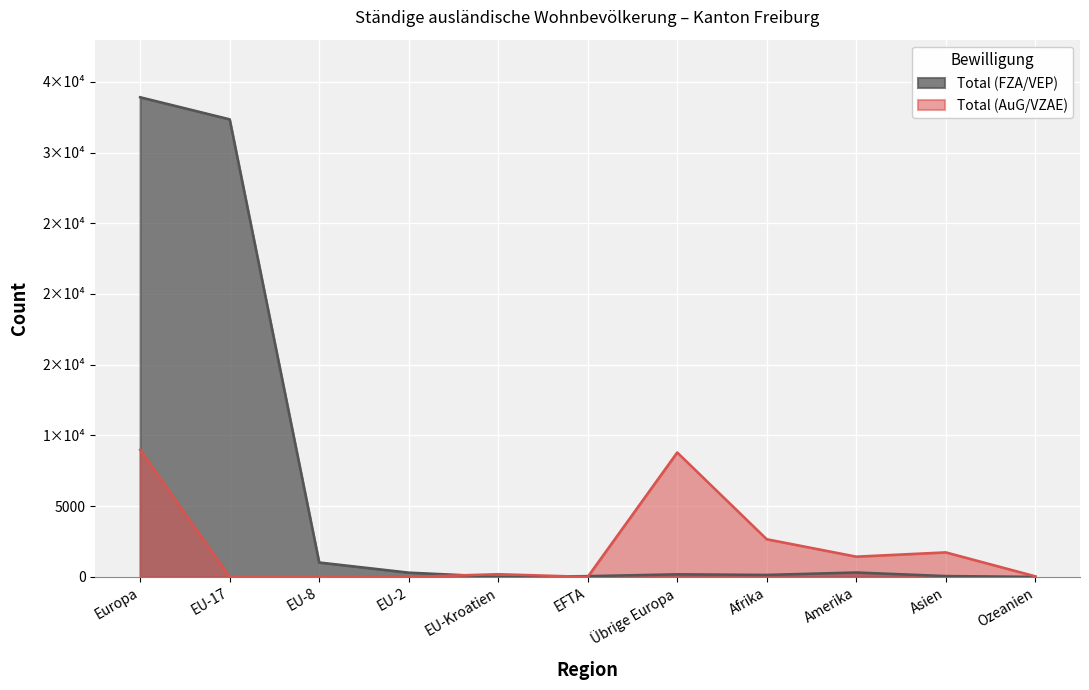

Which has a higher value, EFTA or Afrika?

Afrika